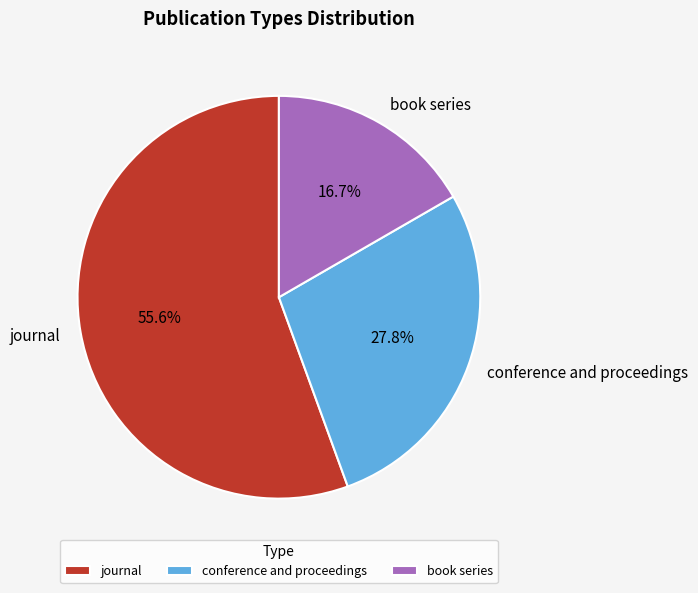

How many slices are in this pie chart?

3